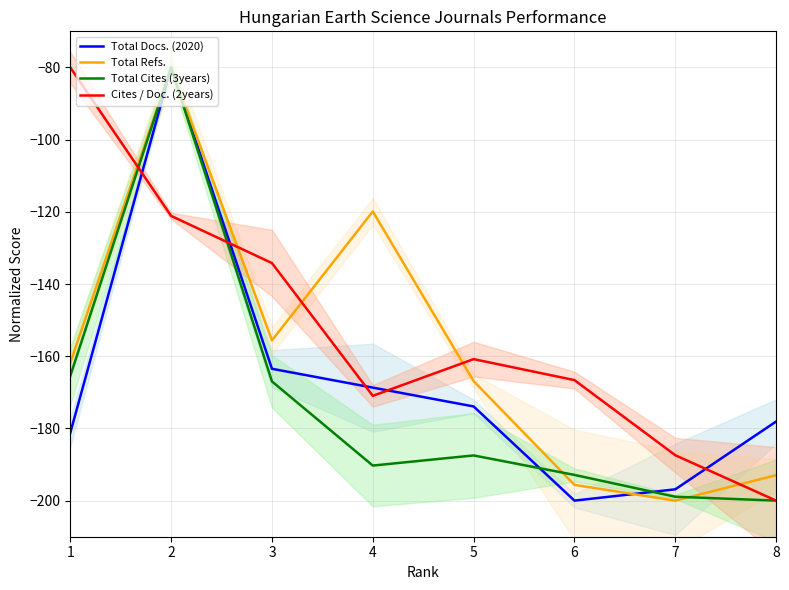

What are all the series names shown in the legend?

Total Docs. (2020), Total Refs., Total Cites (3years), Cites / Doc. (2years)